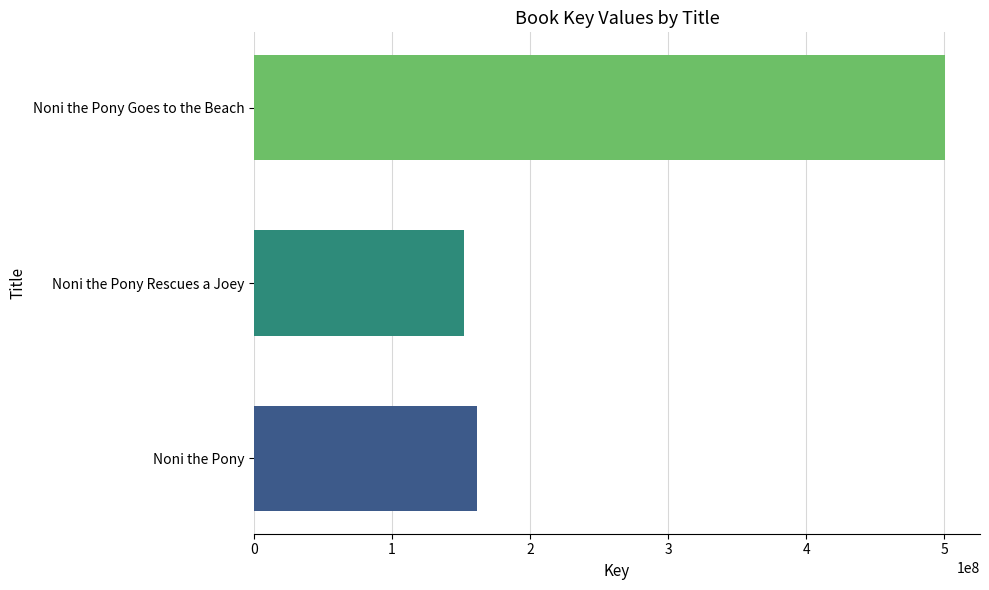

What is the ratio of the value at Noni the Pony Rescues a Joey to the value at Noni the Pony Goes to the Beach?

0.3